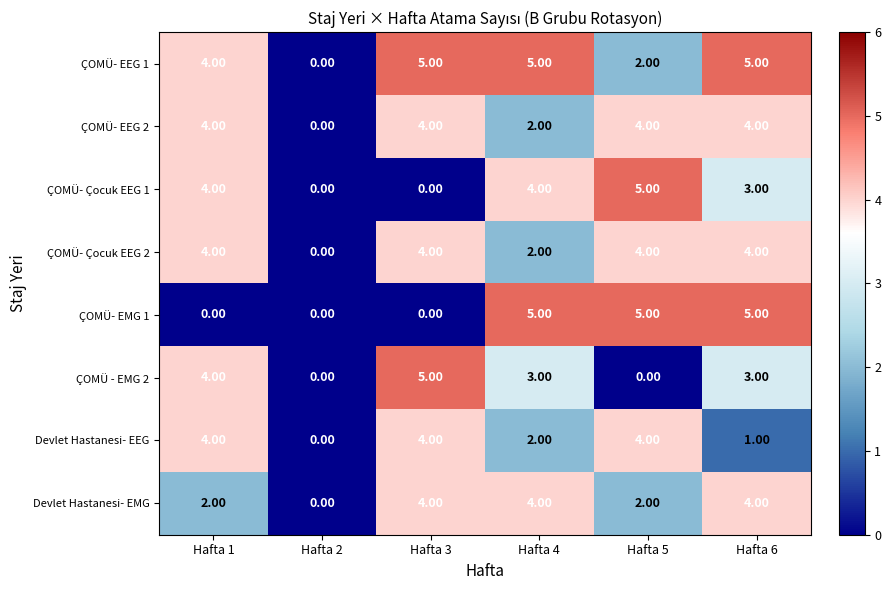

What is the difference between the maximum and minimum values in the ÇOMÜ- Çocuk EEG 2 series?

4